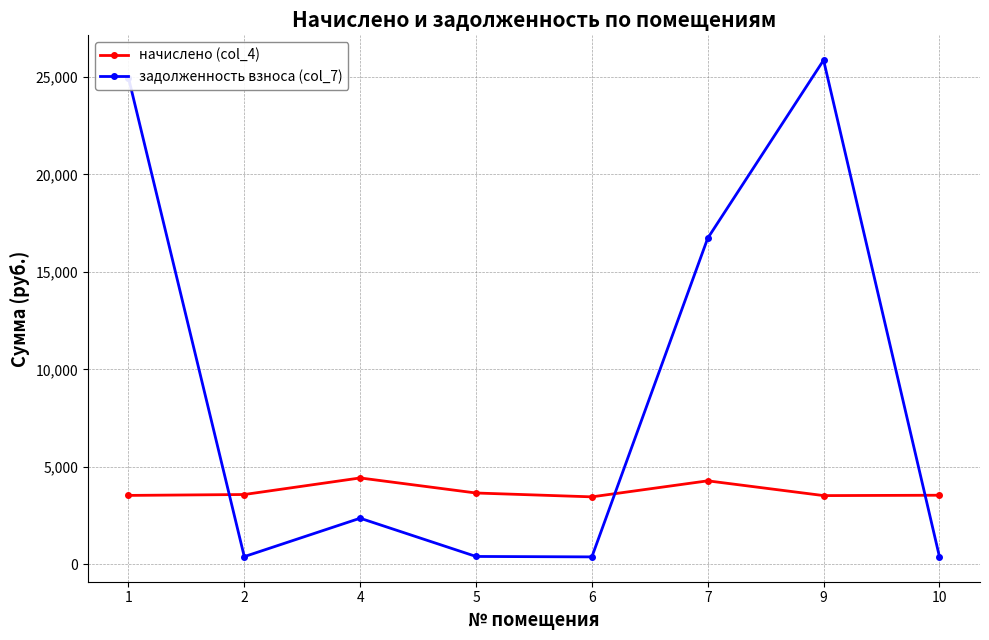

Is this an area chart (filled region under the line)?

No